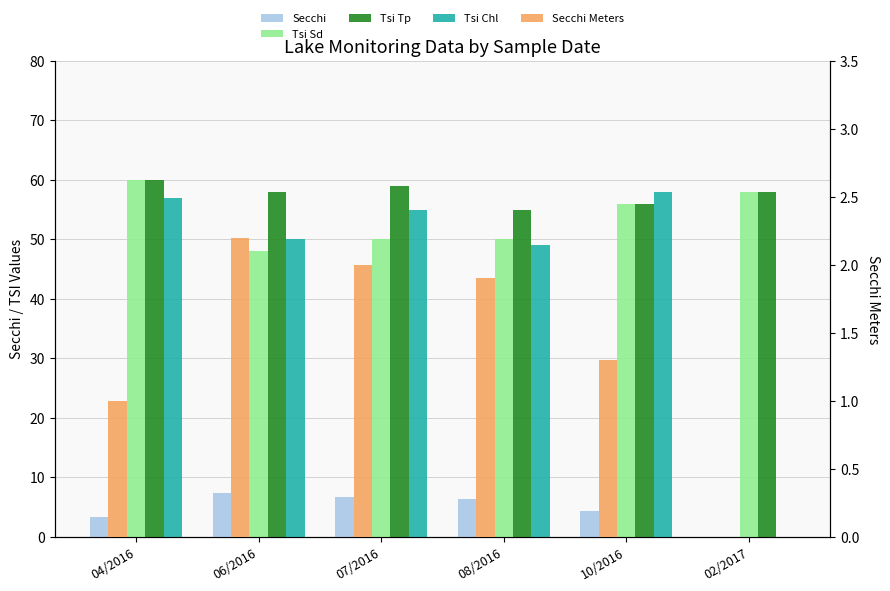

What is the label of the 6th bar from the right?

04/2016